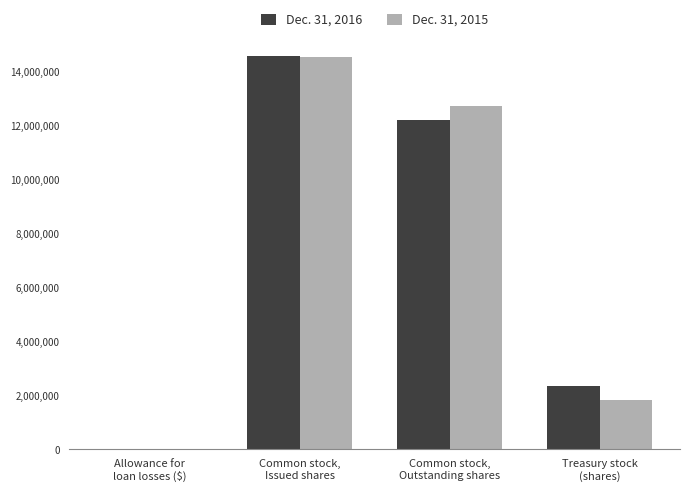

How many Dec. 31, 2016 values are between 2362046 and 14578758?

3